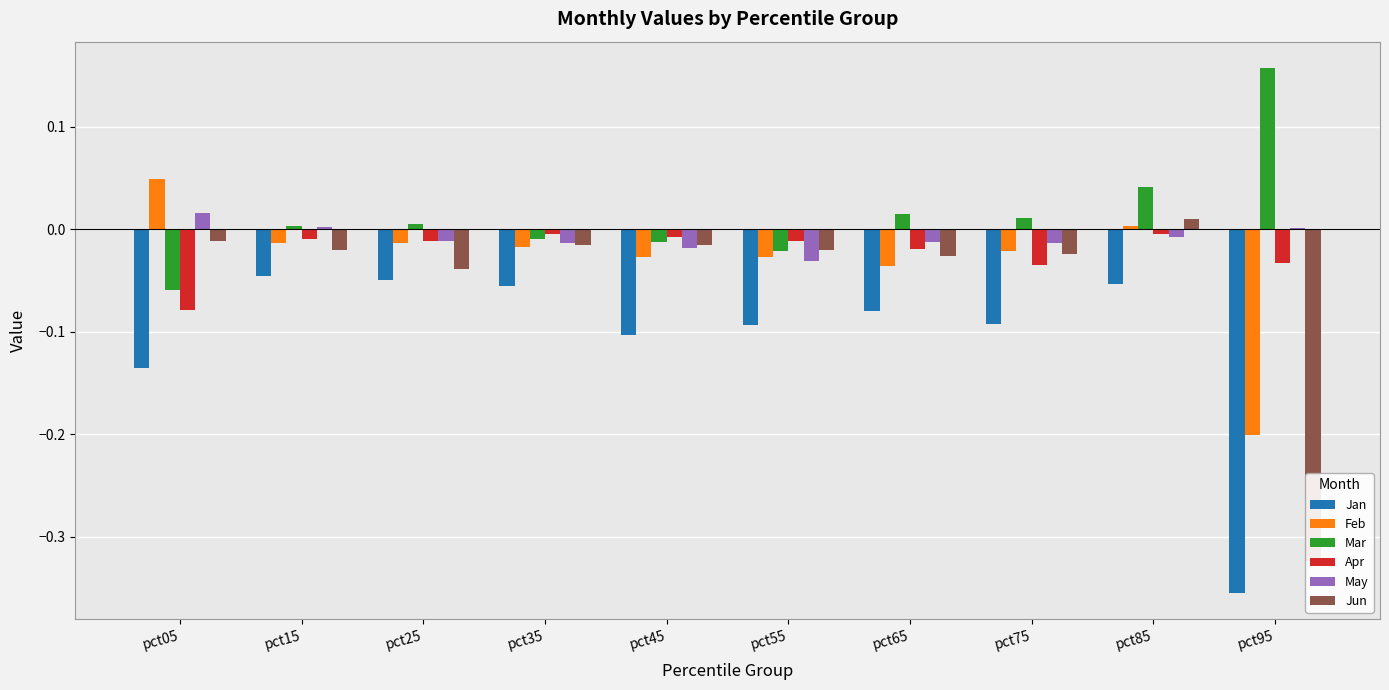

Reading left to right, transcribe all the data shown in this chart.

Jan: -0.1	-0.0	-0.1	-0.1	-0.1	-0.1	-0.1	-0.1	-0.1	-0.4
Feb: 0.0	-0.0	-0.0	-0.0	-0.0	-0.0	-0.0	-0.0	0.0	-0.2
Mar: -0.1	0.0	0.0	-0.0	-0.0	-0.0	0.0	0.0	0.0	0.2
Apr: -0.1	-0.0	-0.0	-0.0	-0.0	-0.0	-0.0	-0.0	-0.0	-0.0
May: 0.0	0.0	-0.0	-0.0	-0.0	-0.0	-0.0	-0.0	-0.0	0.0
Jun: -0.0	-0.0	-0.0	-0.0	-0.0	-0.0	-0.0	-0.0	0.0	-0.3